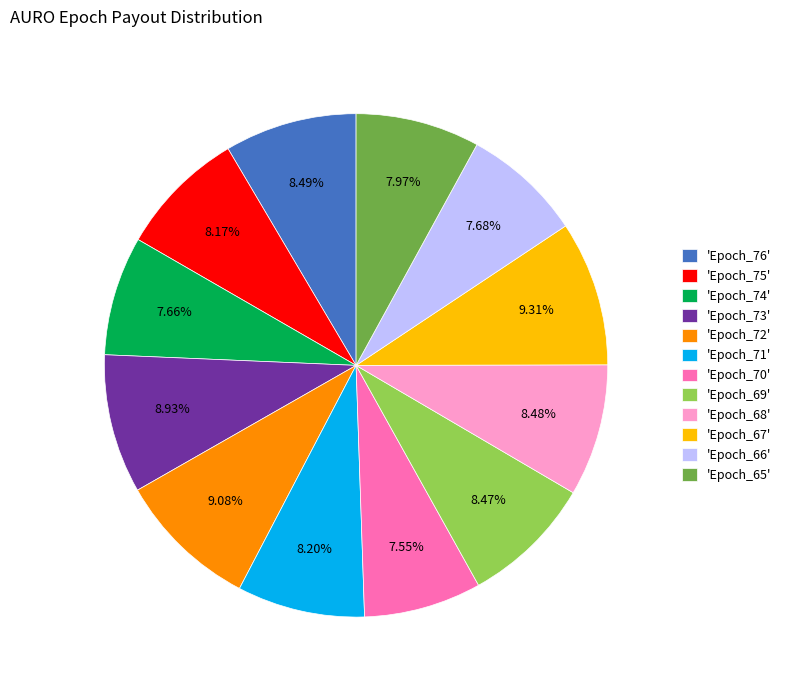

Do 'Epoch_76' and 'Epoch_67' together represent more than half of the pie?

No